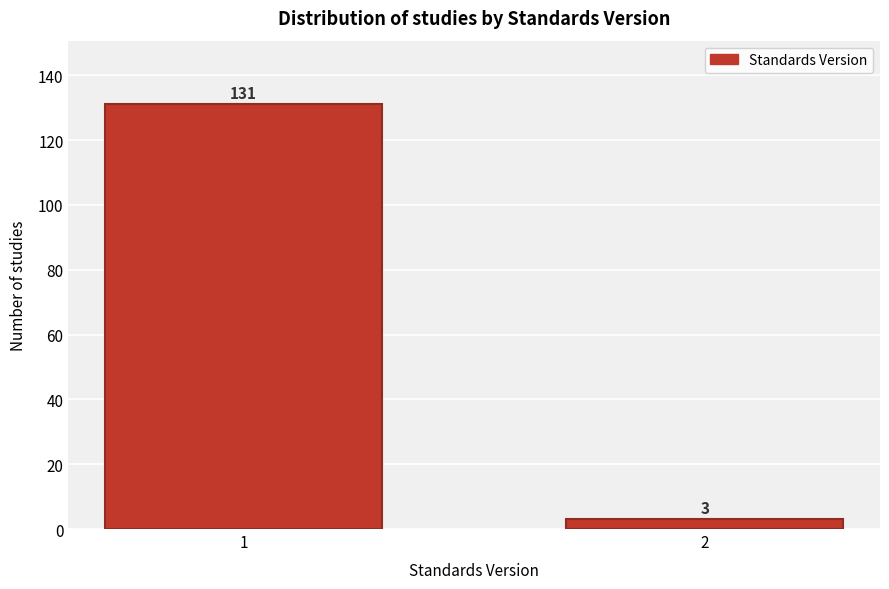

Reading right to left, what are all the values shown in this chart?

3	131